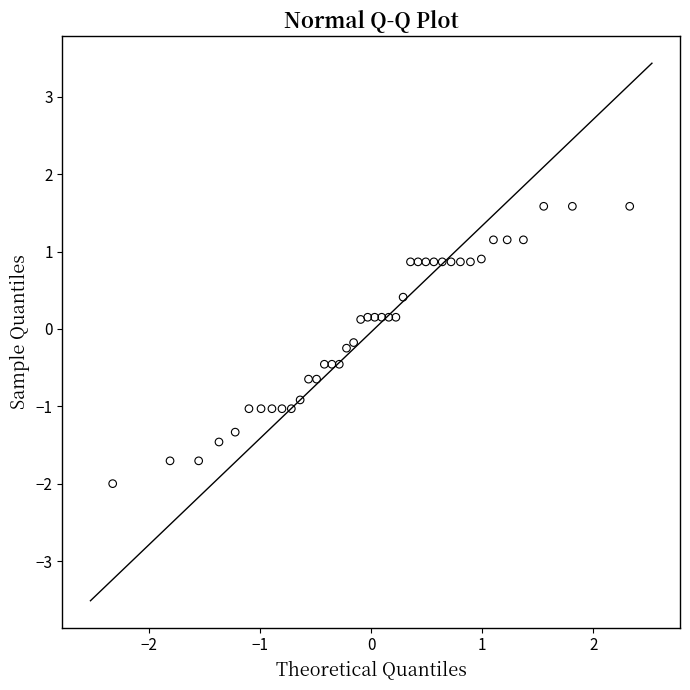

What is the range of X values (max minus min)?

4.7